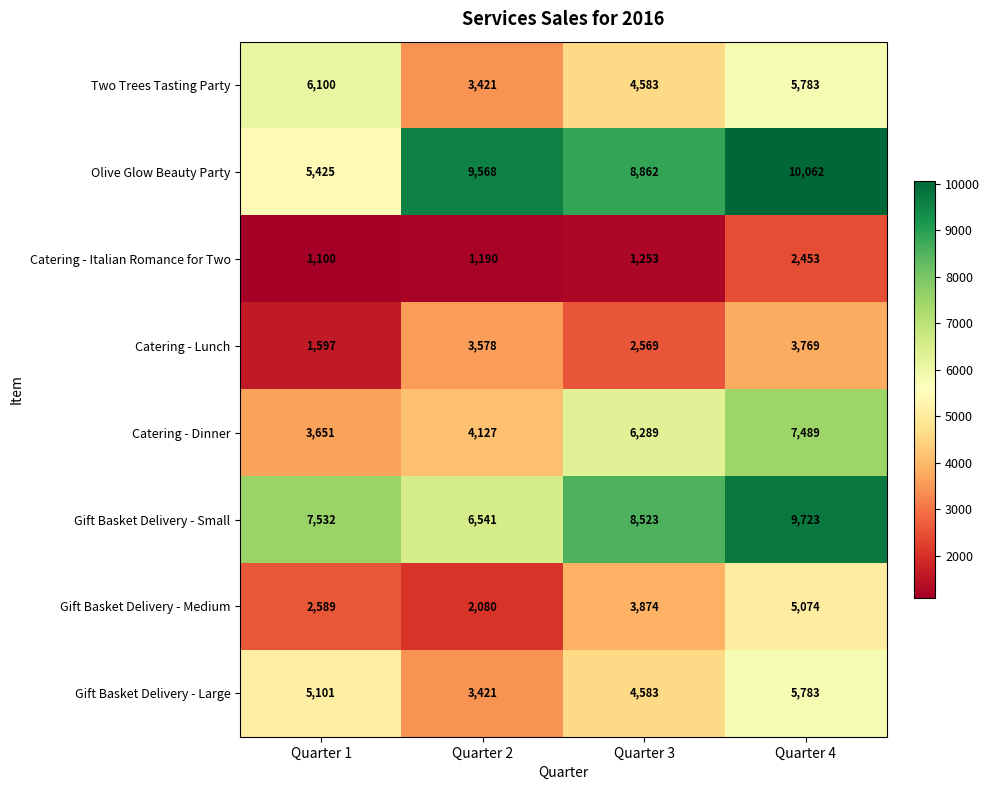

What is the difference between the highest and lowest values at Quarter 1?

6432